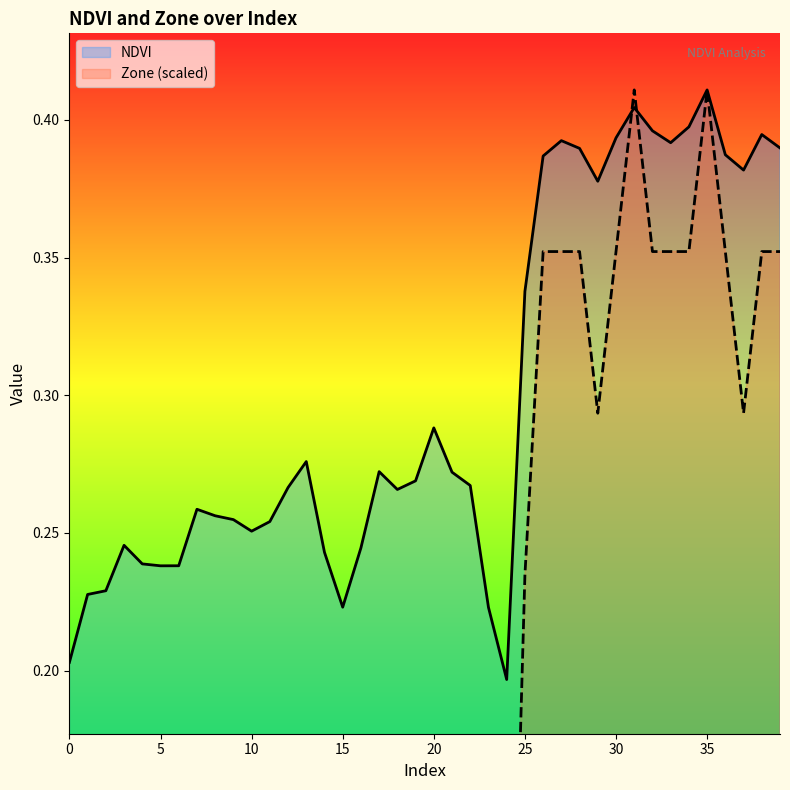

Reading left to right, what are all the values shown in this chart?

NDVI: 0=0.2	1=0.2	2=0.2	3=0.2	4=0.2	5=0.2	6=0.2	7=0.3	8=0.3	9=0.3	10=0.3	11=0.3	12=0.3	13=0.3	14=0.2	15=0.2	16=0.2	17=0.3	18=0.3	19=0.3	20=0.3	21=0.3	22=0.3	23=0.2	24=0.2	25=0.3	26=0.4	27=0.4	28=0.4	29=0.4	30=0.4	31=0.4	32=0.4	33=0.4	34=0.4	35=0.4	36=0.4	37=0.4	38=0.4	39=0.4
Zone: 0=0.0	1=0.0	2=0.0	3=0.1	4=0.1	5=0.1	6=0.1	7=0.1	8=0.1	9=0.1	10=0.1	11=0.1	12=0.1	13=0.1	14=0.1	15=0.0	16=0.1	17=0.1	18=0.1	19=0.1	20=0.1	21=0.1	22=0.1	23=0.0	24=0.0	25=0.2	26=0.4	27=0.4	28=0.4	29=0.3	30=0.4	31=0.4	32=0.4	33=0.4	34=0.4	35=0.4	36=0.4	37=0.3	38=0.4	39=0.4